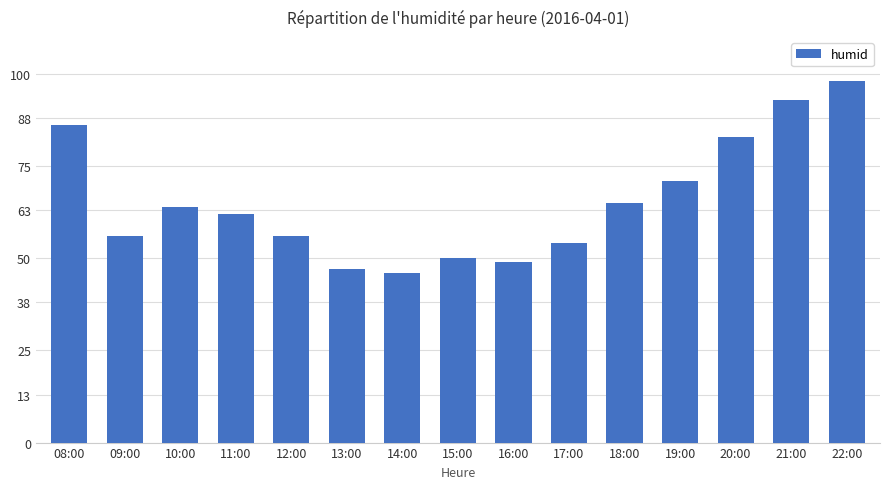

What is the label of the 1st bar from the right?

22:00